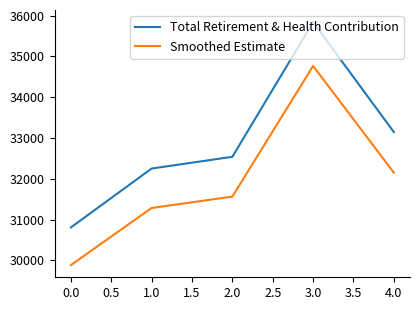

What is the difference between the highest and lowest values at 1.0?

967.5